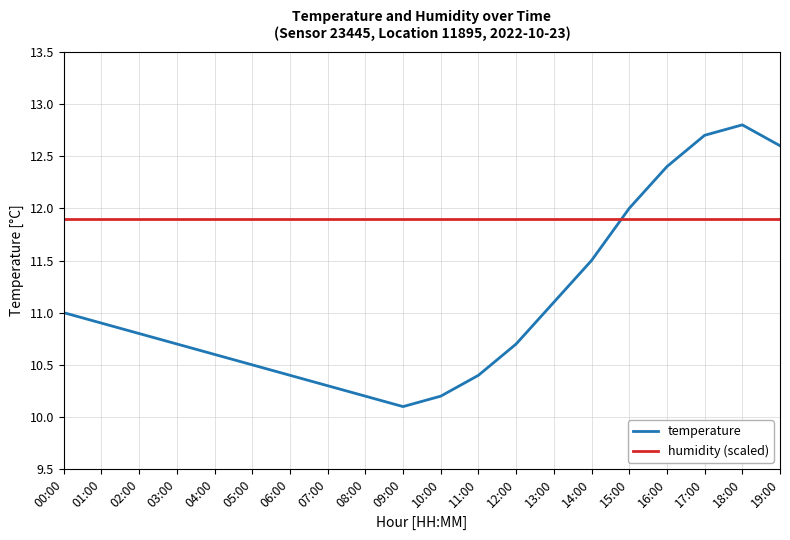

Count the number of categories in the chart.

20